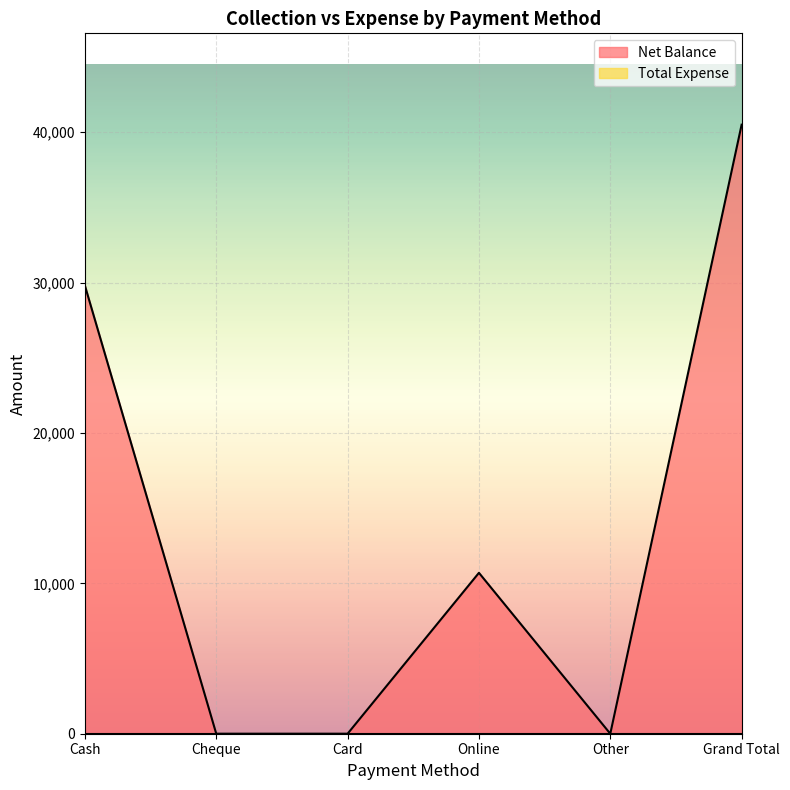

What is the sum of the values at Card and Online?

10700